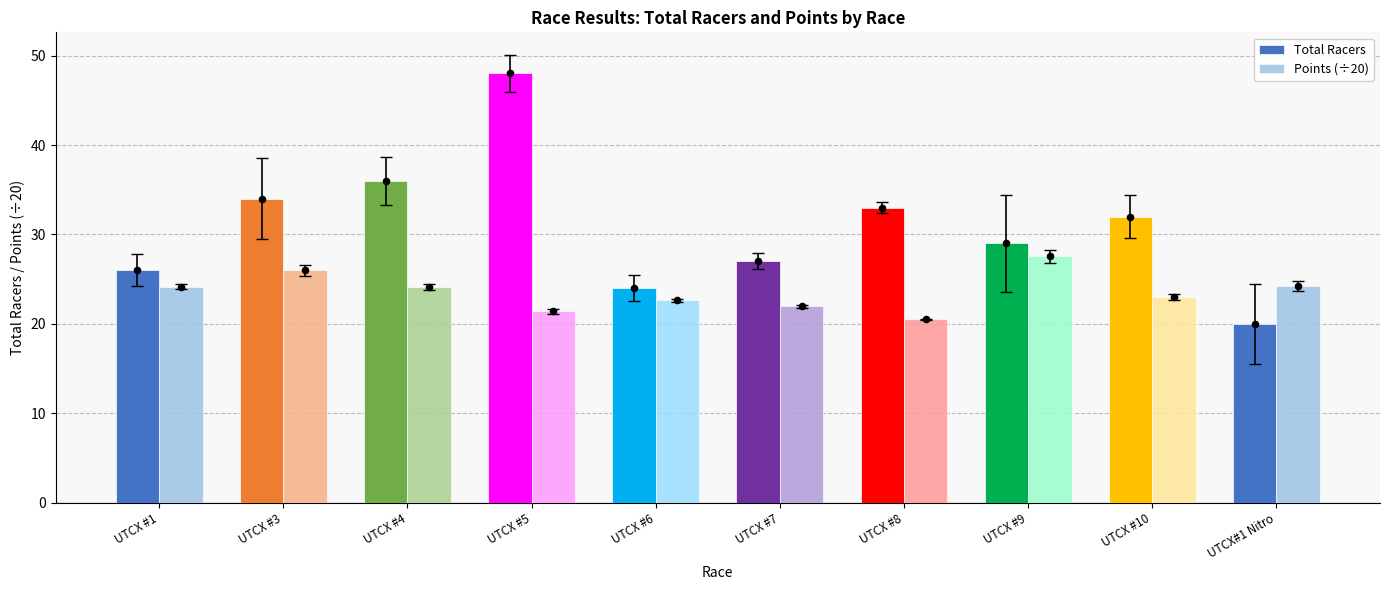

Which series has the widest spread of Y values?

Total Racers